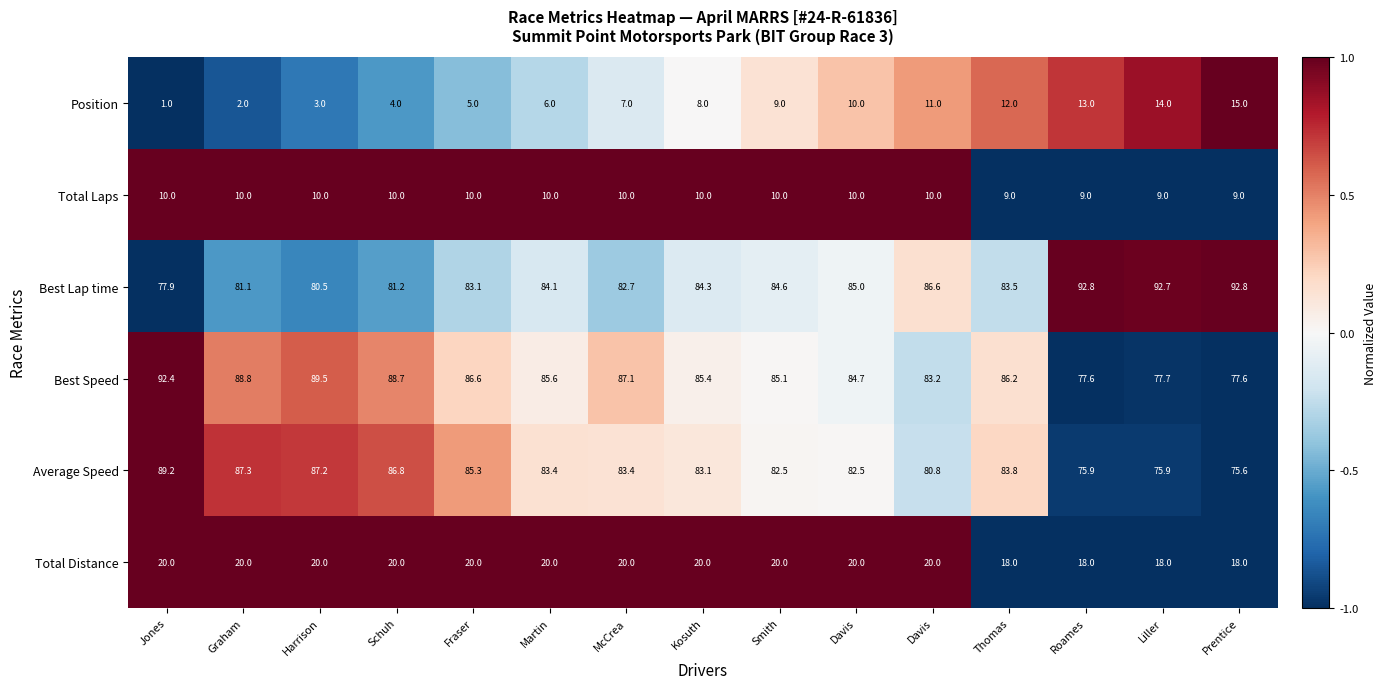

Which series has the widest spread of values?

Best Lap time